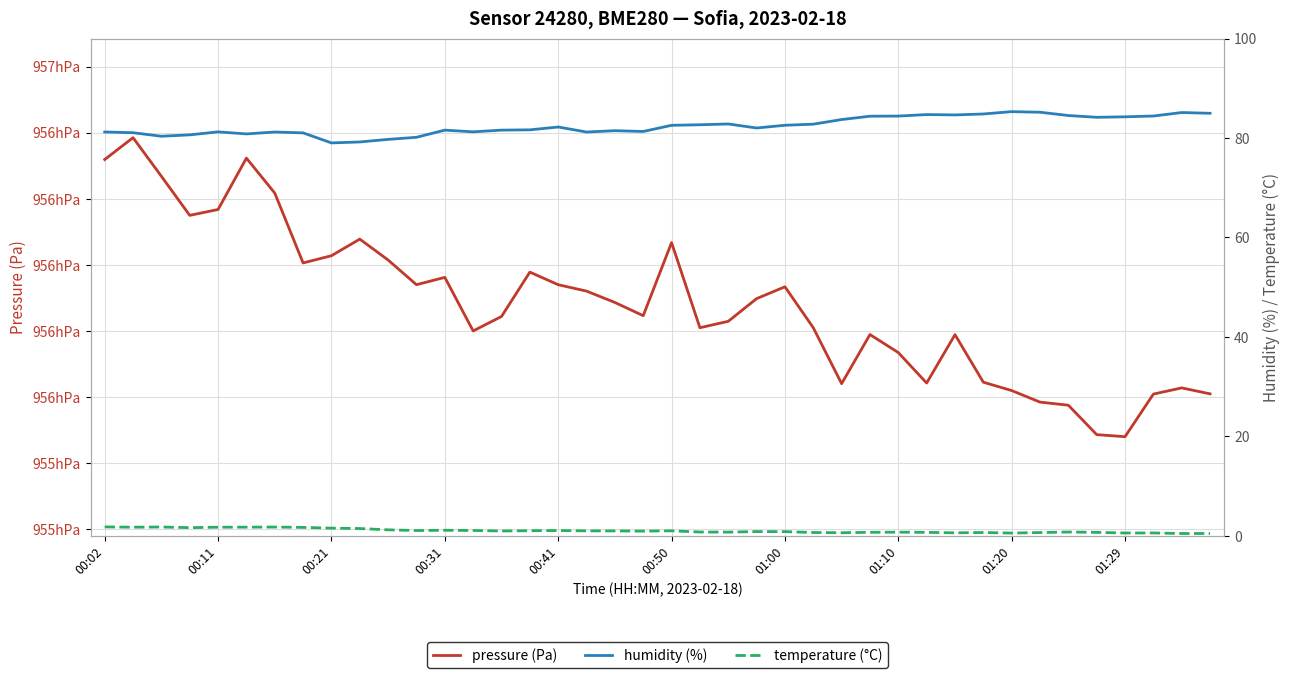

True or false: temperature (°C) and pressure (Pa) intersect in this chart.

False